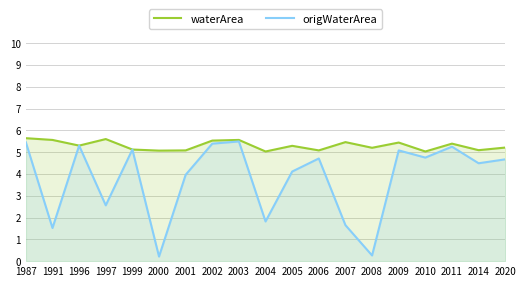

The origWaterArea series shows 4.8 at 2010. True or false?

True